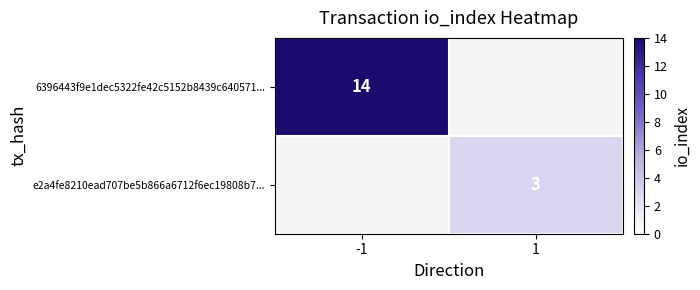

The e2a4fe8210ead707be5b866a6712f6ec19808b7... series shows 3 at 1. True or false?

True